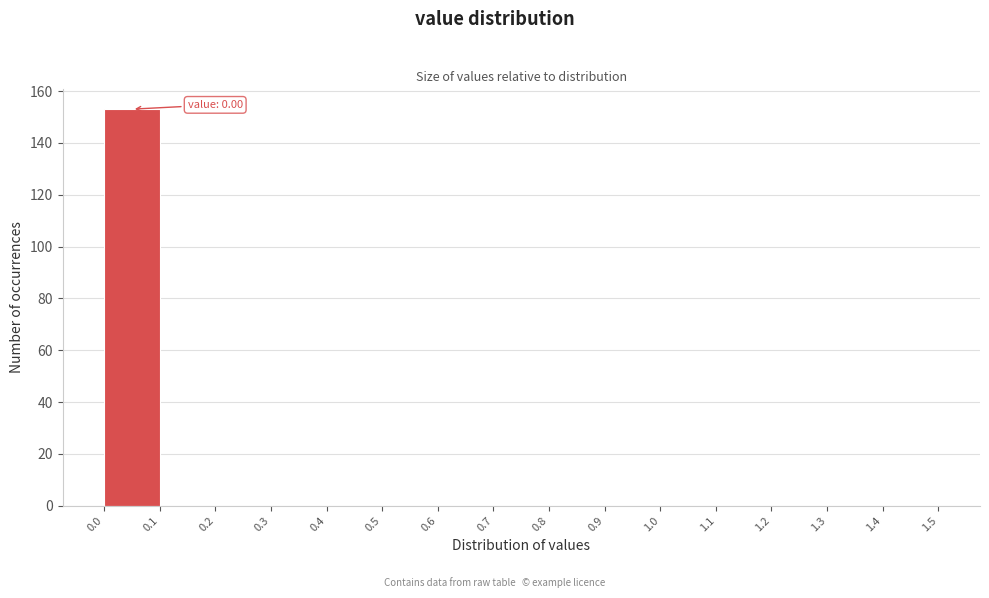

Over which range of the x-axis is the bar tallest?

0.0 to 0.1